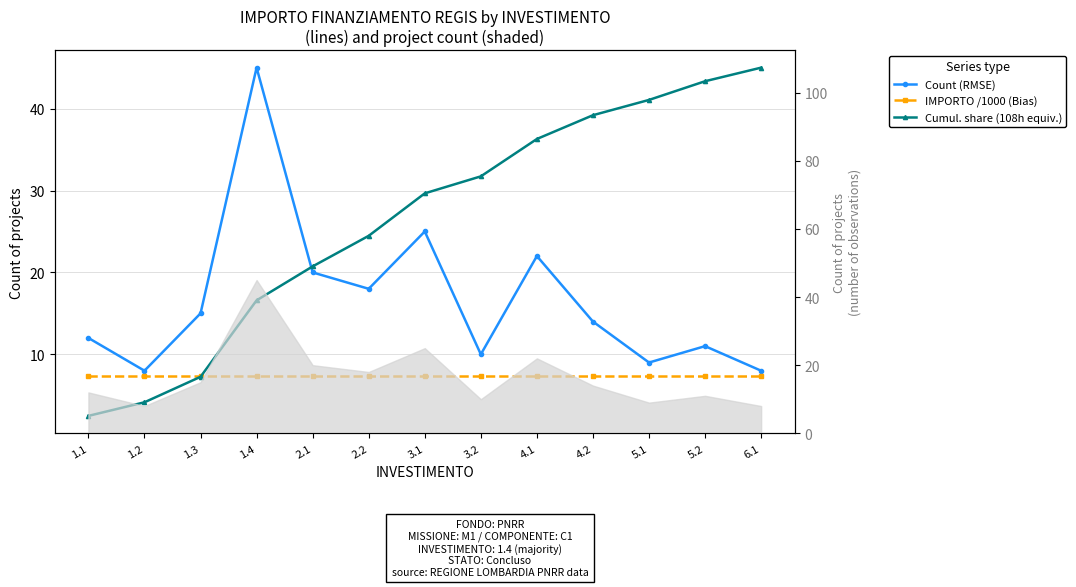

True or false: IMPORTO /1000 (Bias) has a value of 10.2 at 2.2.

False